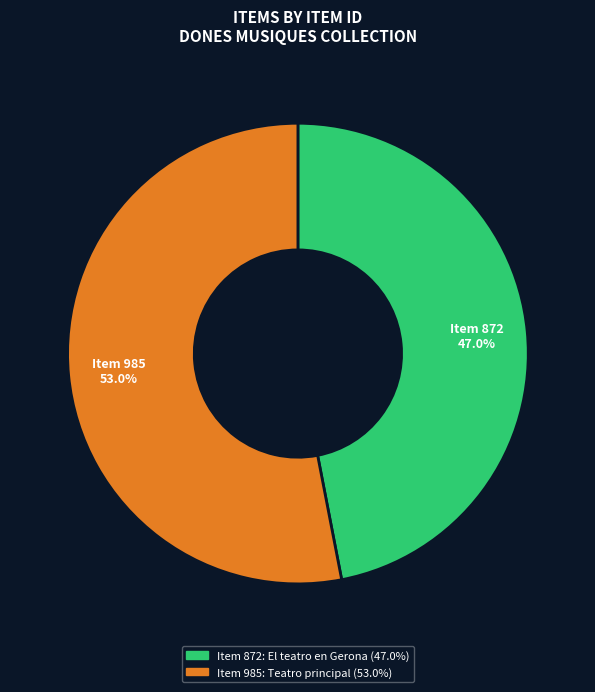

Is Item 985: Teatro principal the majority of the pie?

Yes